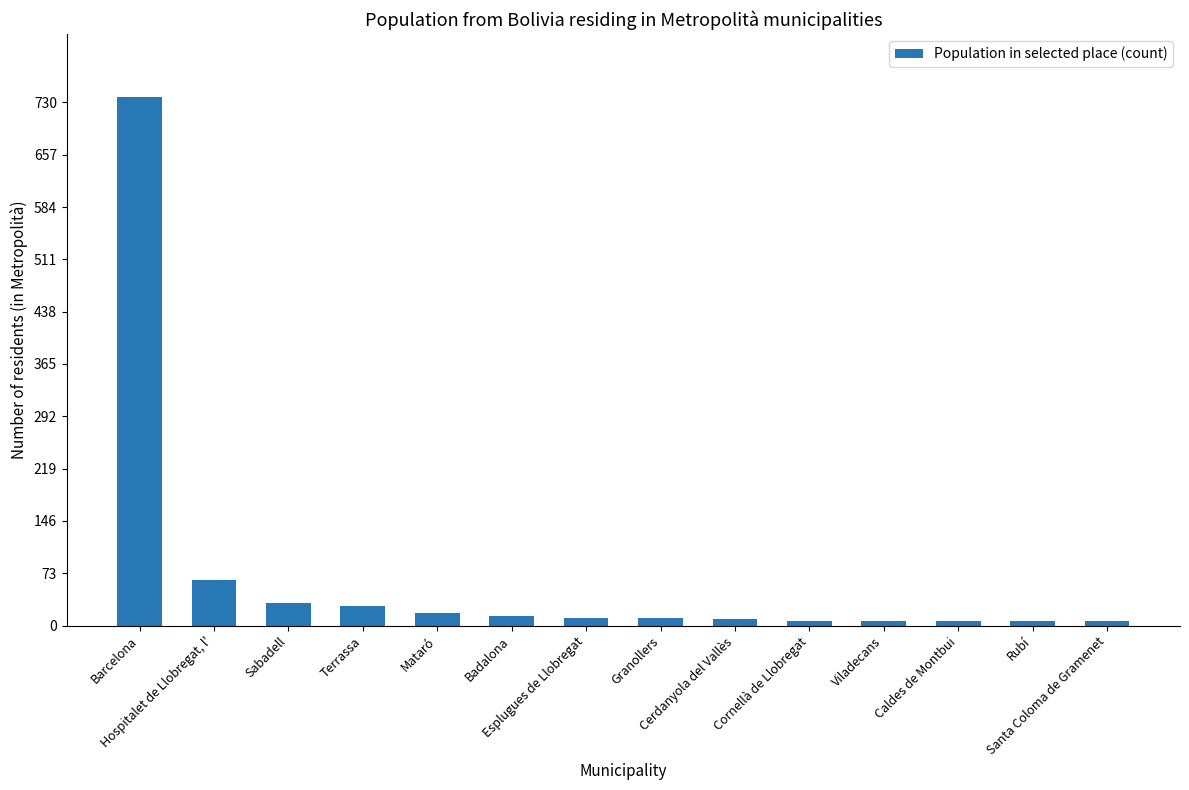

How many distinct data groups are displayed?

1